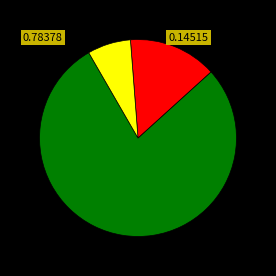

Does any single category account for the majority?

Yes